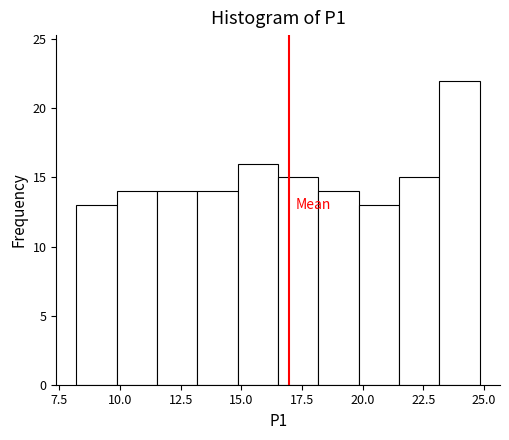

Read against the x-axis, roughly where is the centre of the tallest bar?

24.0